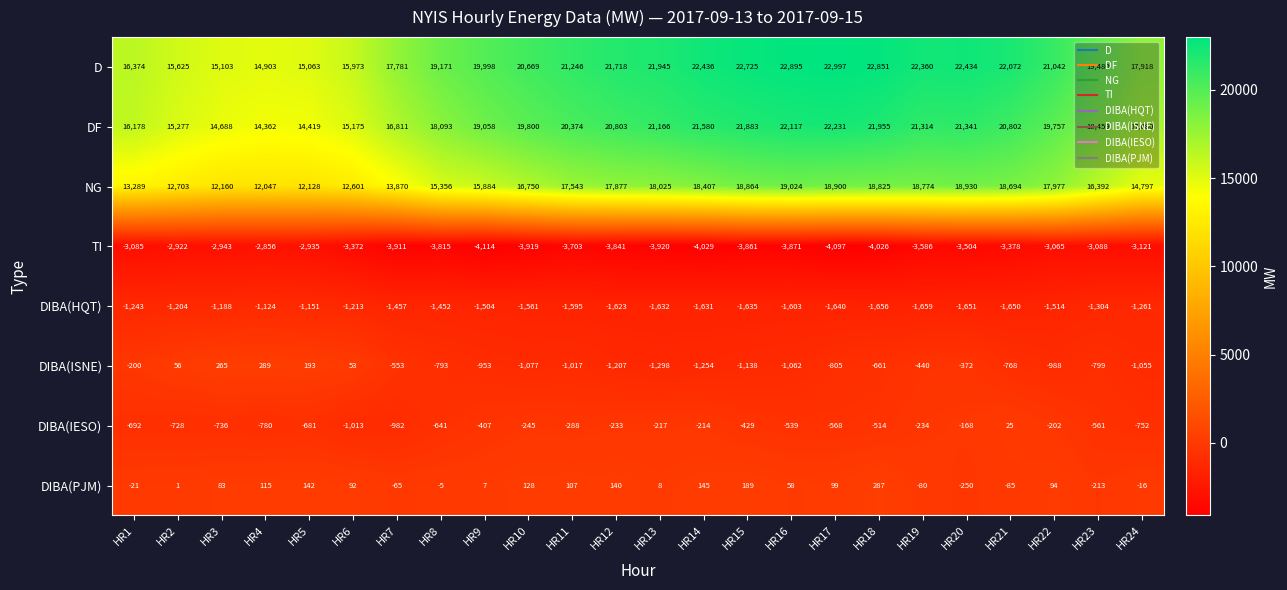

What is the difference between the NG values at HR2 and HR18?

6122